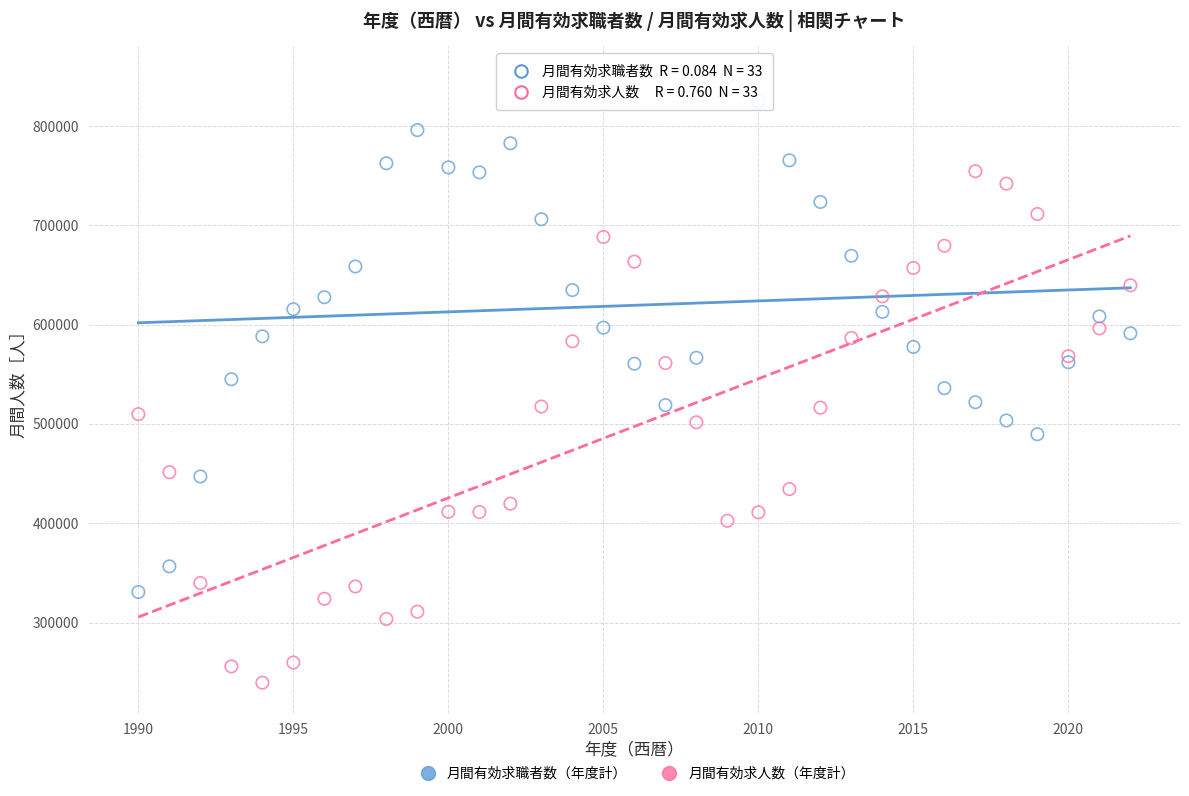

Which series reaches the minimum Y coordinate?

月間有効求人数（年度計）